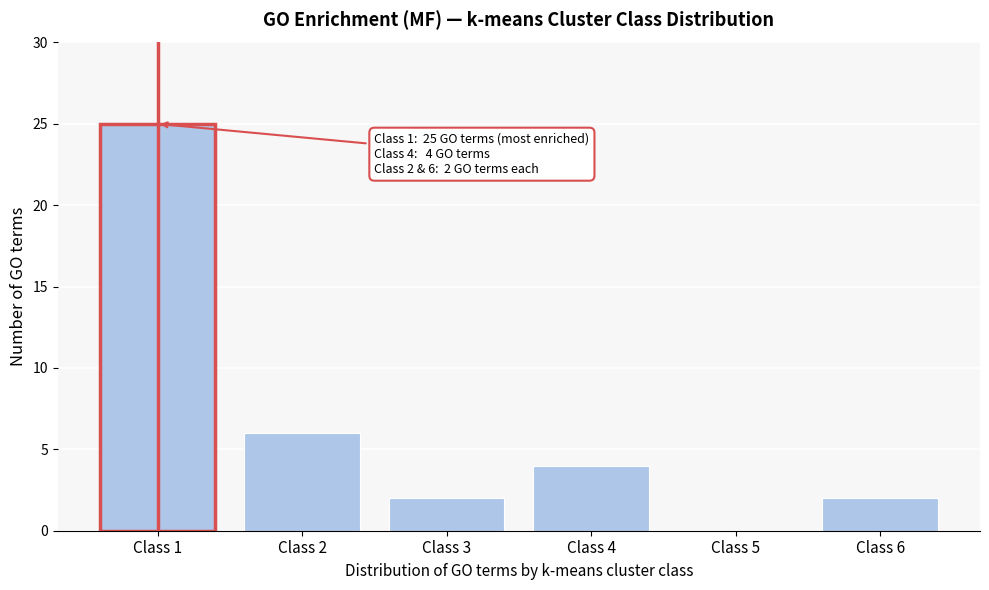

Reading right to left, list all the values displayed in this chart.

Class 6=2	Class 5=0	Class 4=4	Class 3=2	Class 2=6	Class 1=25